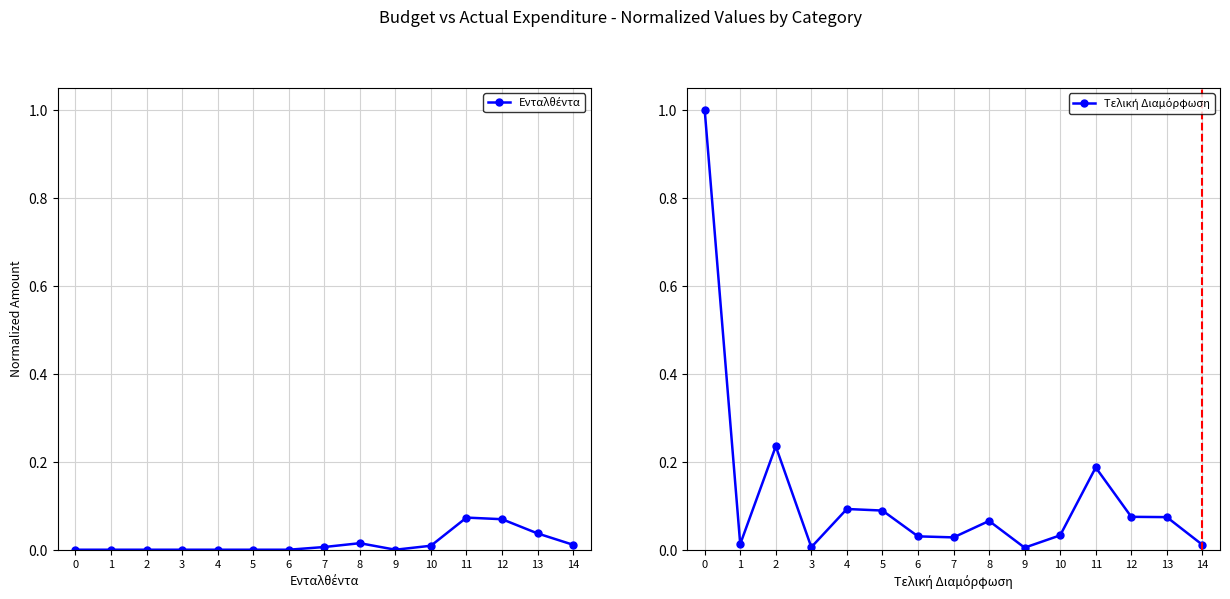

What is the value of the Τελική Διαμόρφωση point at the 12th from the left?

0.2